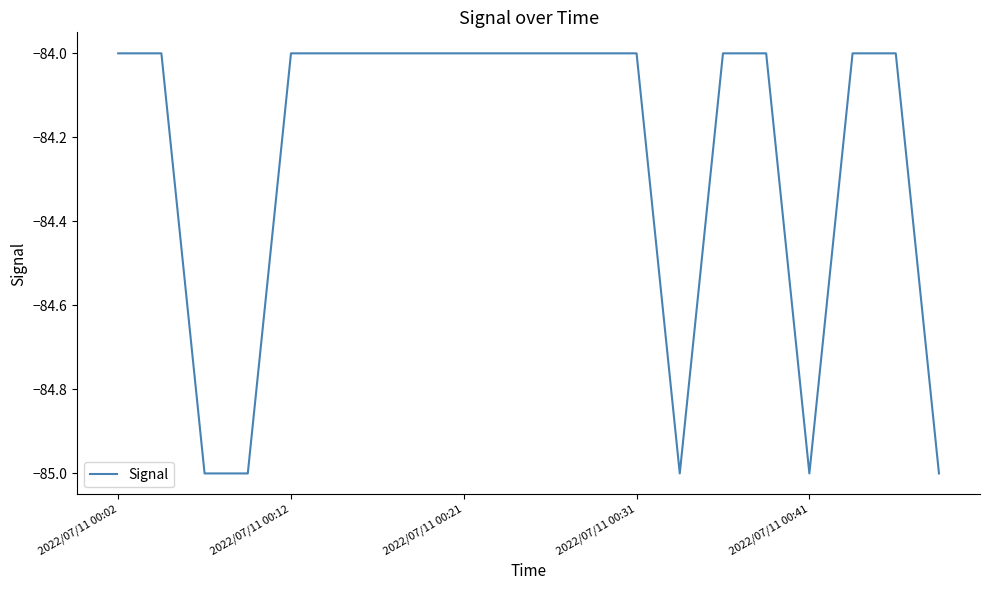

How many values are between -84 and -83?

15